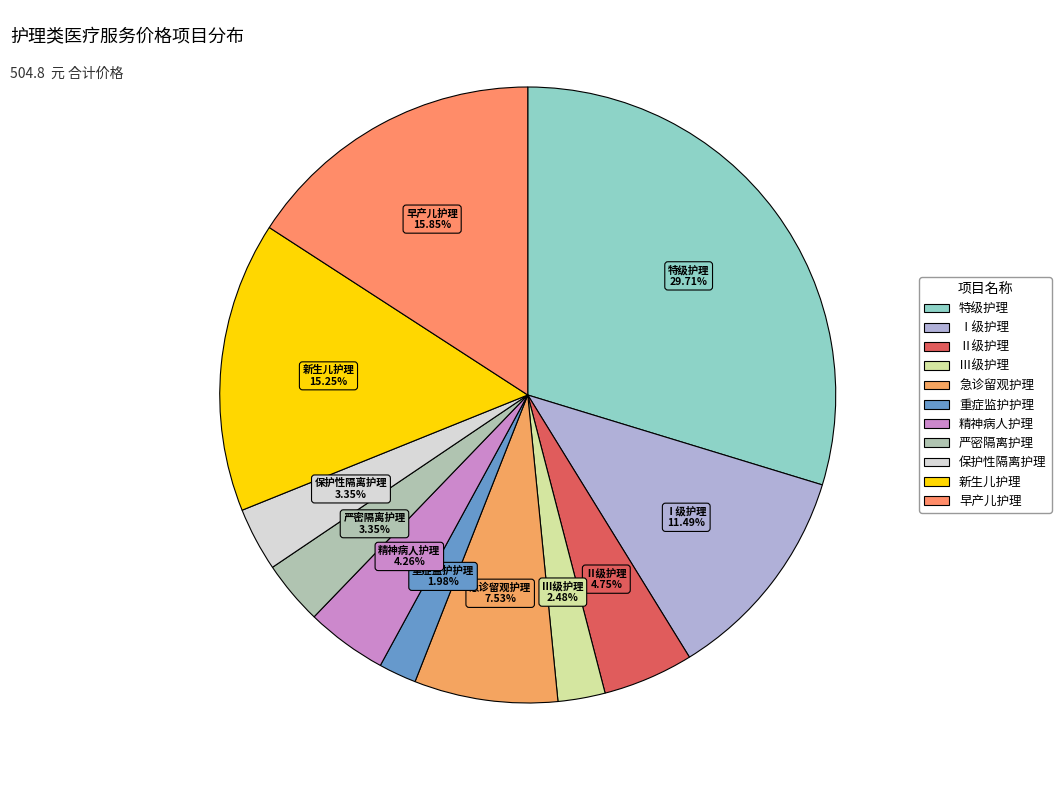

To the nearest percent, what is the combined percentage of 特级护理 and Ⅲ级护理?

32%